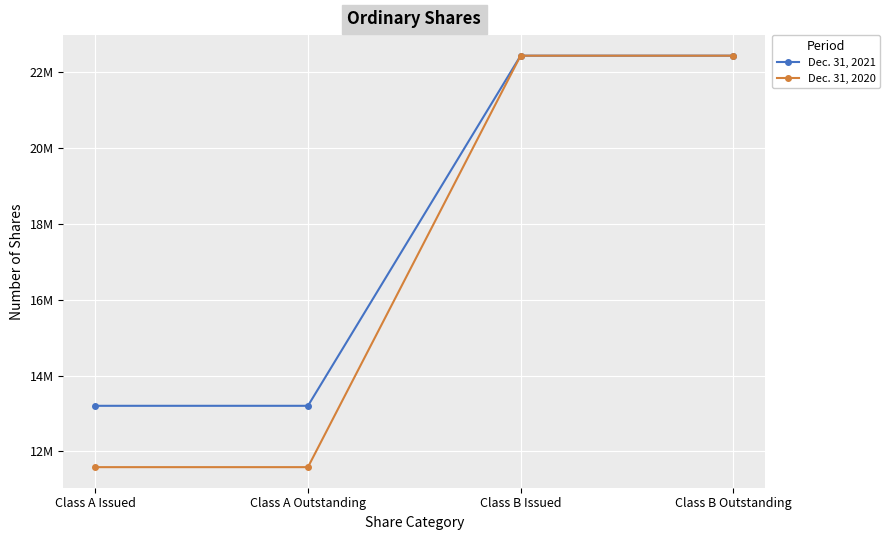

What is the label of the 3rd point from the right?

Class A Outstanding